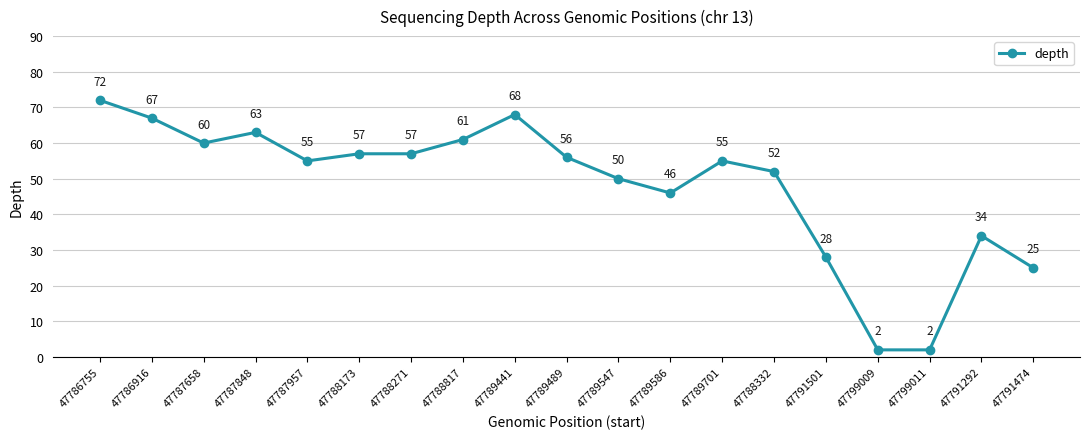

How many values are below 55?

8